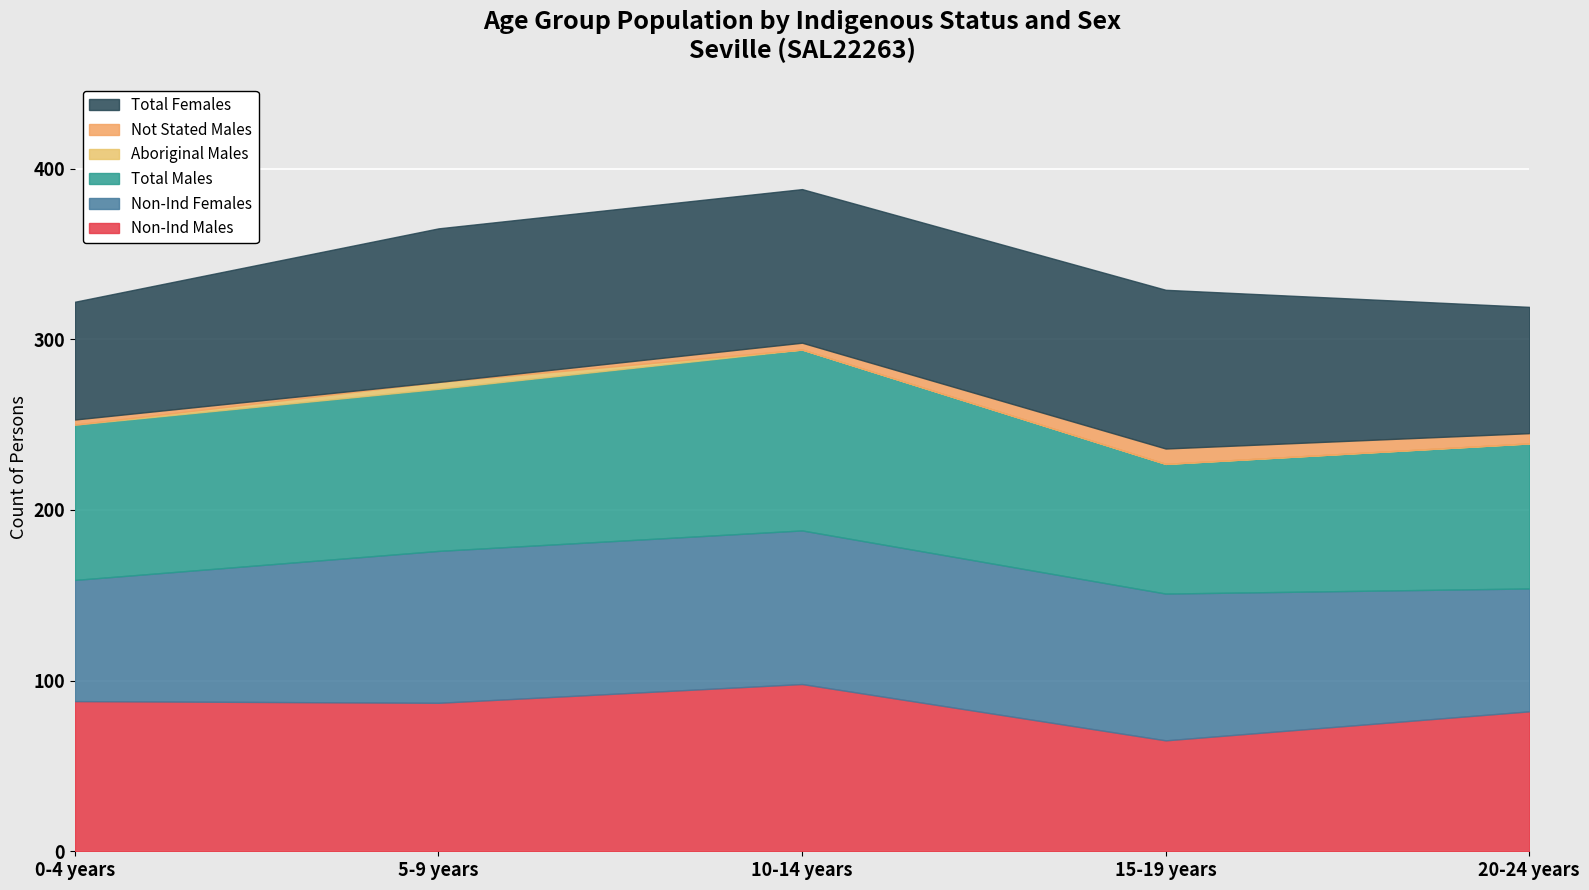

Reading right to left, what are all the values shown in this chart?

Non-Ind Males: 82	65	98	87	88
Non-Ind Females: 72	86	90	89	71
Total Males: 85	76	106	95	91
Aboriginal Males: 0	0	0	4	0
Not Stated Males: 6	9	4	0	3
Total Females: 74	93	90	90	69